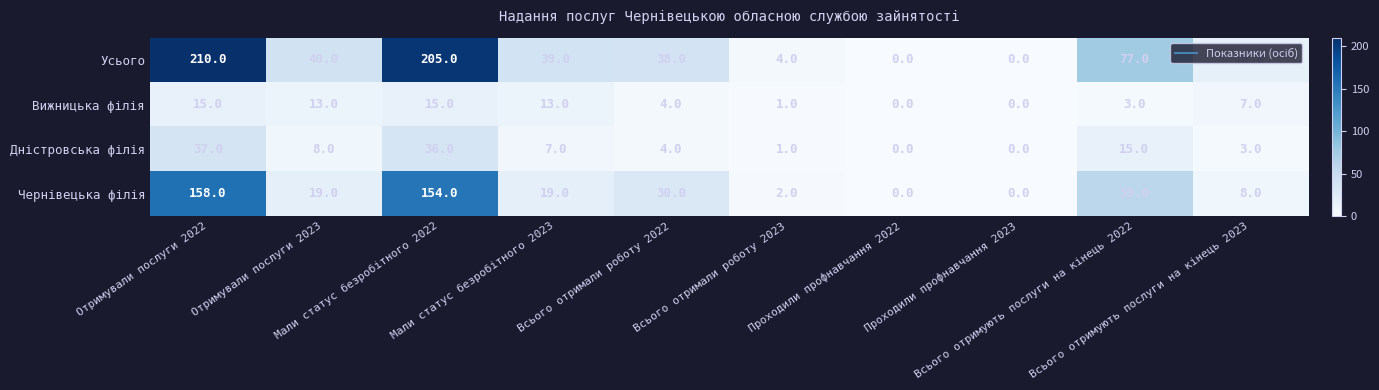

Which series has the largest range (max minus min)?

Усього